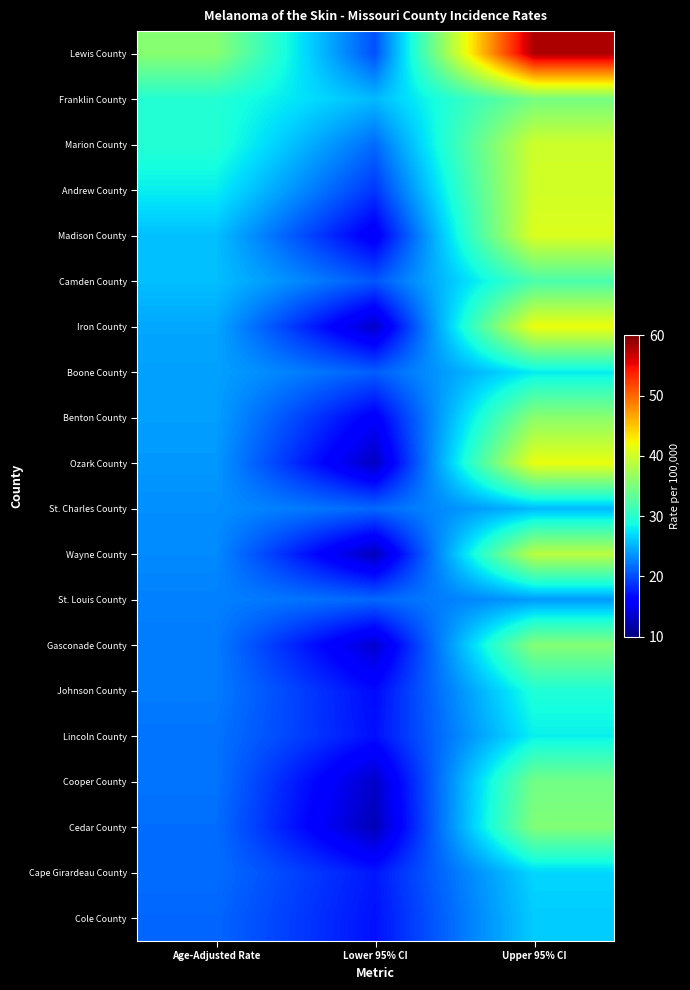

What is the spread (max minus min) of values at Lower 95% CI?

12.9